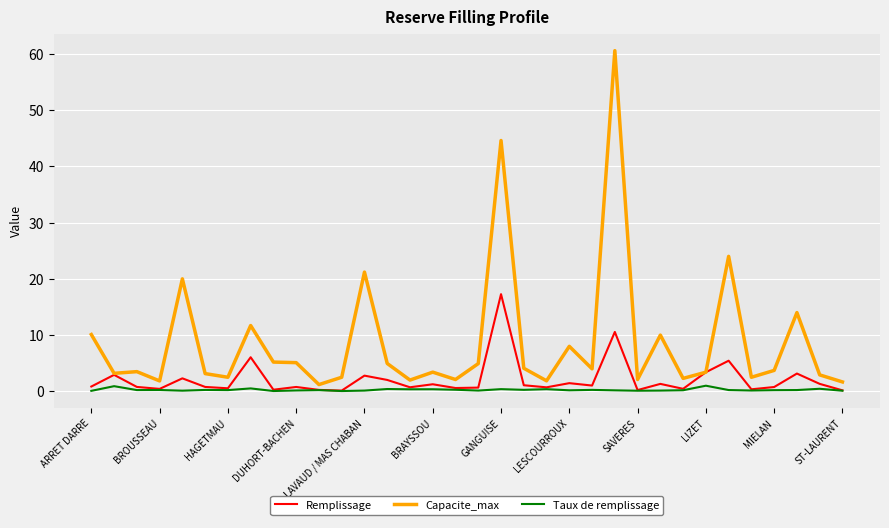

Which series has the largest range (max minus min)?

Capacite_max